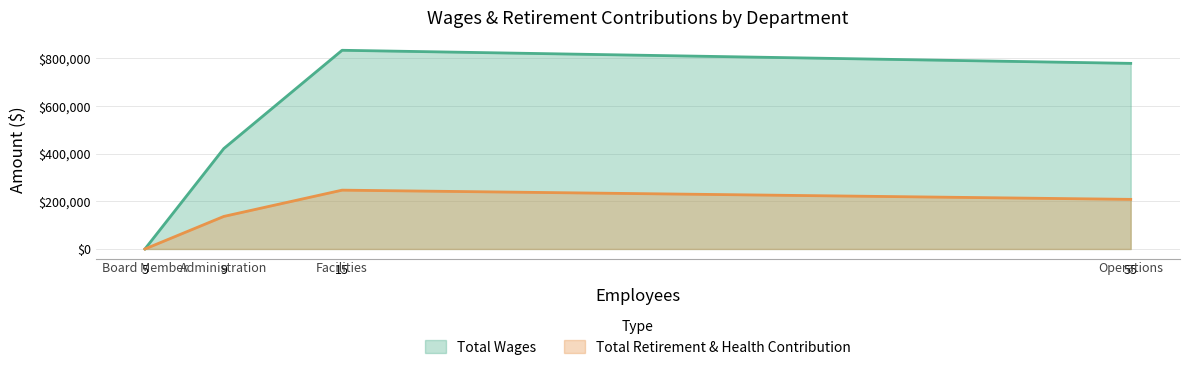

How many lines are shown in the chart?

2